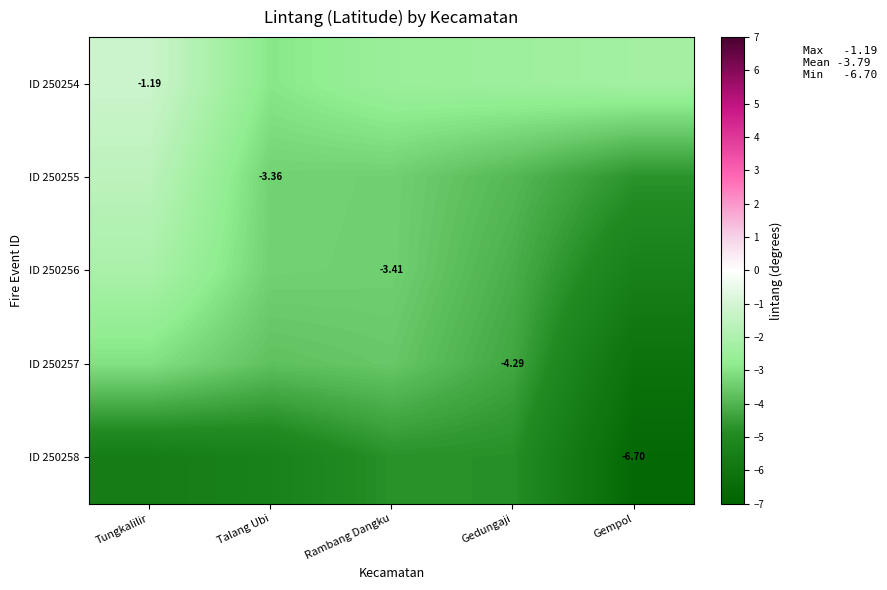

At which category does the chart reach its peak across all series?

Tungkalilir